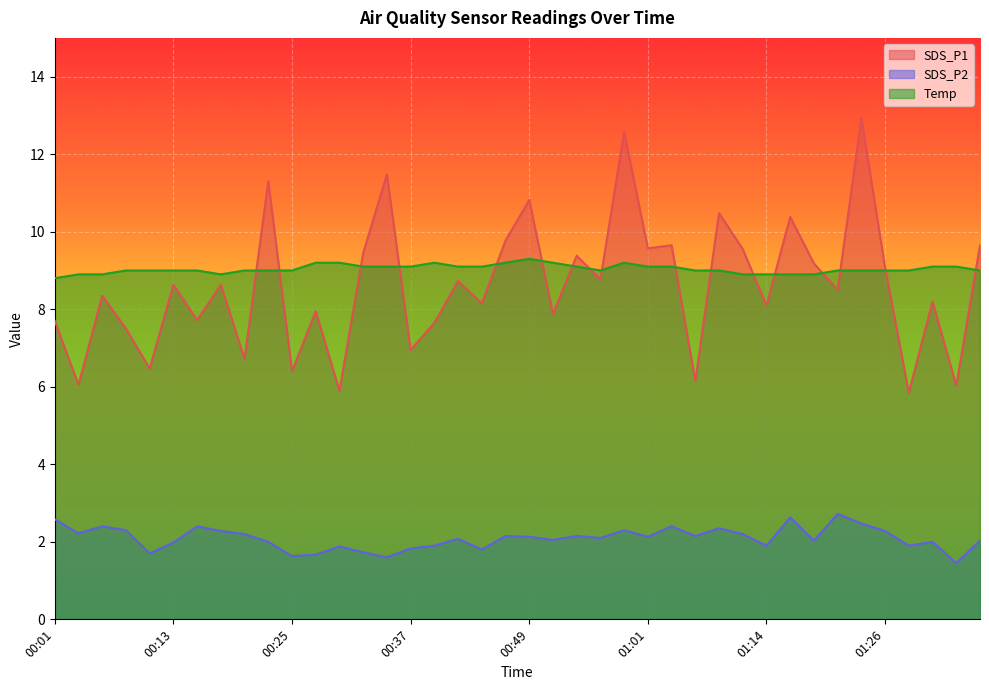

Reading right to left, what are all the values shown in this chart?

SDS_P1: 01:36=9.7	01:33=6.0	01:31=8.2	01:28=5.8	01:26=9.1	01:23=12.9	01:21=8.5	01:19=9.2	01:16=10.4	01:14=8.1	01:11=9.6	01:09=10.5	01:06=6.2	01:04=9.7	01:01=9.6	00:59=12.6	00:56=8.8	00:54=9.4	00:52=7.9	00:49=10.8	00:47=9.8	00:44=8.2	00:42=8.7	00:39=7.7	00:37=7.0	00:35=11.5	00:32=9.4	00:30=5.9	00:27=8.0	00:25=6.4	00:23=11.3	00:20=6.7	00:18=8.6	00:15=7.7	00:13=8.6	00:10=6.5	00:08=7.5	00:06=8.3	00:03=6.0	00:01=7.7
SDS_P2: 01:36=2.0	01:33=1.4	01:31=2.0	01:28=1.9	01:26=2.3	01:23=2.5	01:21=2.7	01:19=2.0	01:16=2.6	01:14=1.9	01:11=2.2	01:09=2.4	01:06=2.1	01:04=2.4	01:01=2.1	00:59=2.3	00:56=2.1	00:54=2.1	00:52=2.0	00:49=2.1	00:47=2.1	00:44=1.8	00:42=2.1	00:39=1.9	00:37=1.8	00:35=1.6	00:32=1.7	00:30=1.9	00:27=1.7	00:25=1.6	00:23=2.0	00:20=2.2	00:18=2.3	00:15=2.4	00:13=2.0	00:10=1.7	00:08=2.3	00:06=2.4	00:03=2.2	00:01=2.6
Temp: 01:36=9.0	01:33=9.1	01:31=9.1	01:28=9.0	01:26=9.0	01:23=9.0	01:21=9.0	01:19=8.9	01:16=8.9	01:14=8.9	01:11=8.9	01:09=9.0	01:06=9.0	01:04=9.1	01:01=9.1	00:59=9.2	00:56=9.0	00:54=9.1	00:52=9.2	00:49=9.3	00:47=9.2	00:44=9.1	00:42=9.1	00:39=9.2	00:37=9.1	00:35=9.1	00:32=9.1	00:30=9.2	00:27=9.2	00:25=9.0	00:23=9.0	00:20=9.0	00:18=8.9	00:15=9.0	00:13=9.0	00:10=9.0	00:08=9.0	00:06=8.9	00:03=8.9	00:01=8.8